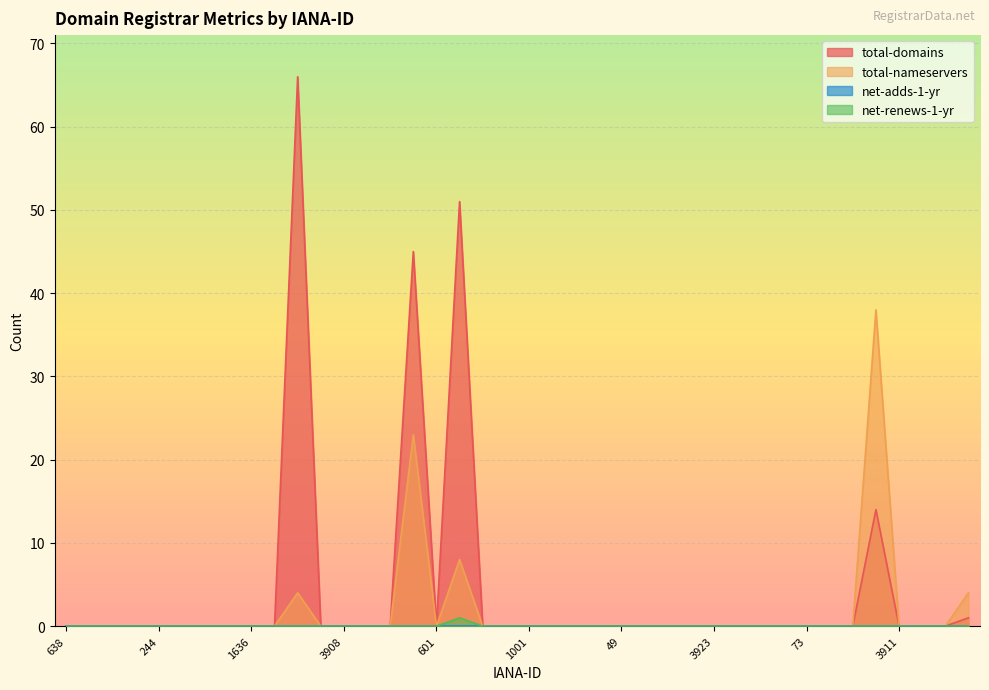

True or false: net-renews-1-yr and total-nameservers cross at least once.

False